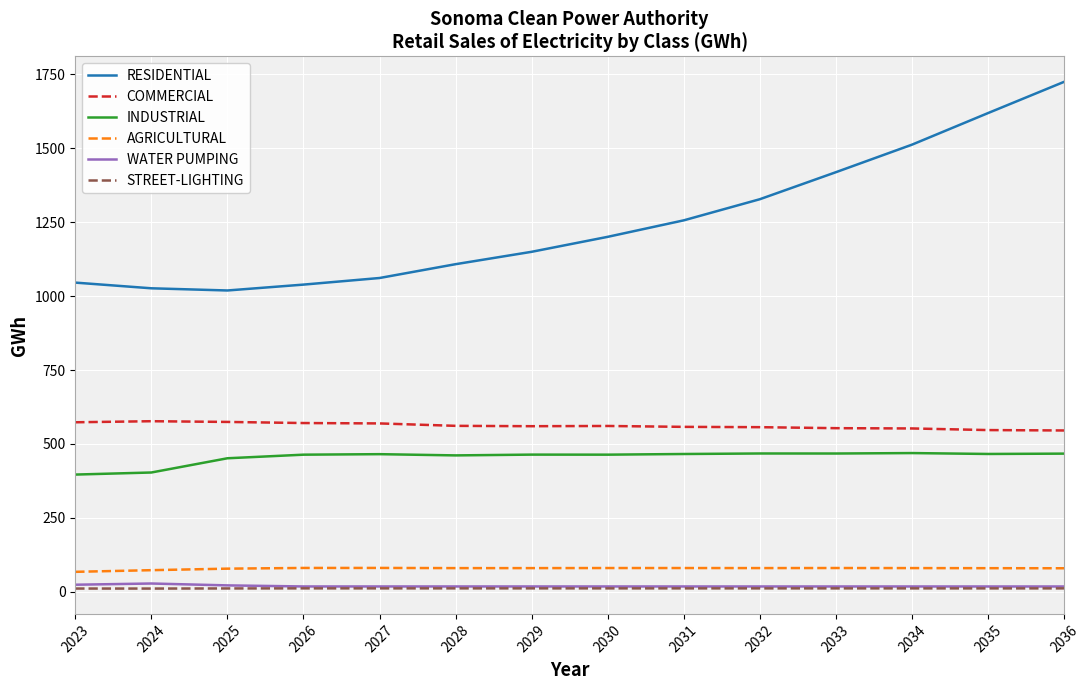

How many distinct data groups are displayed?

6